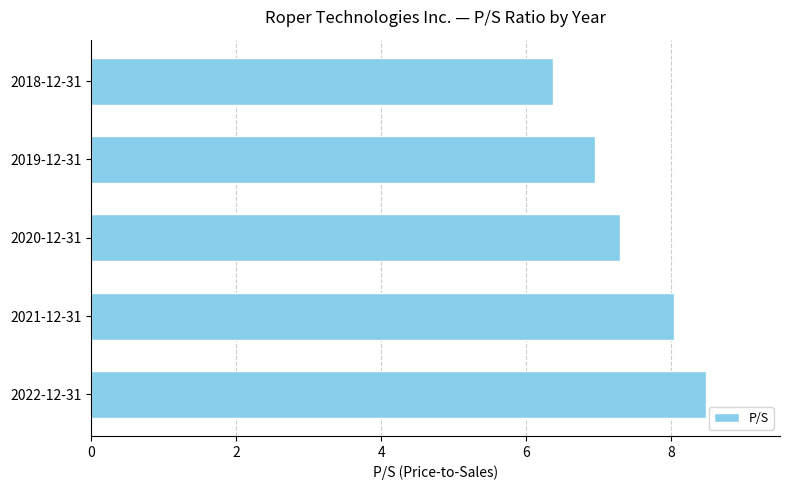

Are the bars horizontal?

Yes